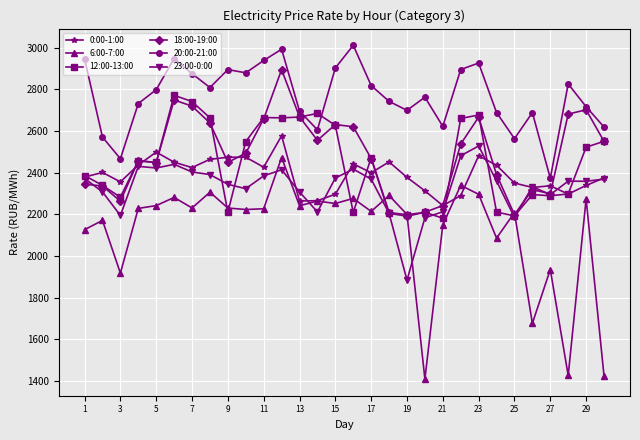

What is the difference between the maximum and minimum values in the 20:00-21:00 series?

638.2